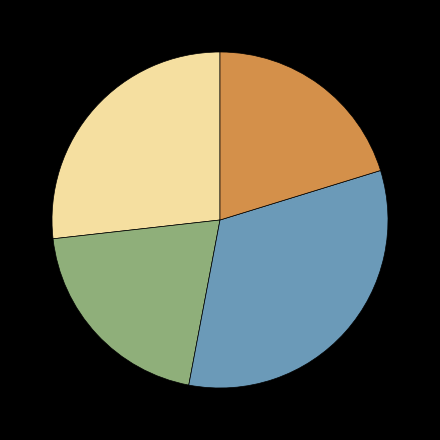

Is there a majority slice in this chart?

No